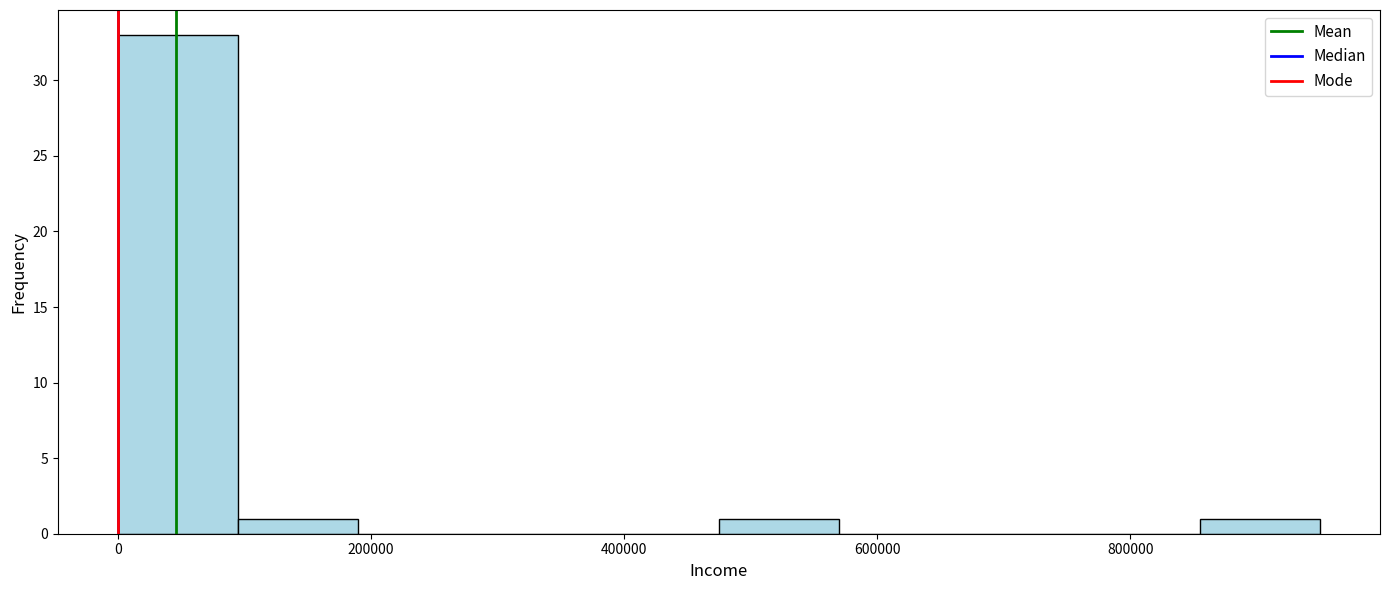

Reading left to right, list every bar in this chart as the range it spans on the x-axis followed by its height. Neither the bar edges nor the heights are printed on the chart, so give them approximately, as read against the axes.

0 to 100000: 33
100000 to 180000: 1
180000 to 280000: 0
280000 to 380000: 0
380000 to 480000: 0
480000 to 560000: 1
560000 to 660000: 0
660000 to 760000: 0
760000 to 860000: 0
860000 to 940000: 1